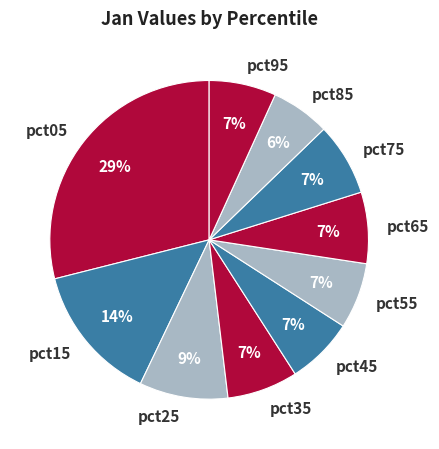

To the nearest percent, what portion does pct25 represent?

9%